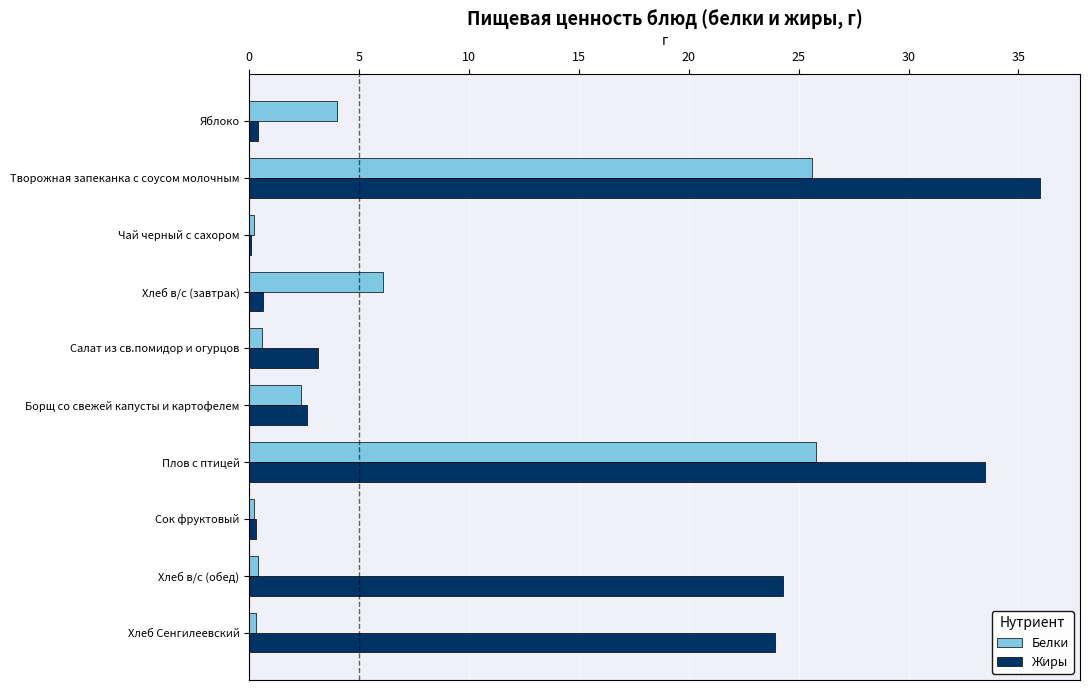

What are all the series names shown in the legend?

Белки, Жиры